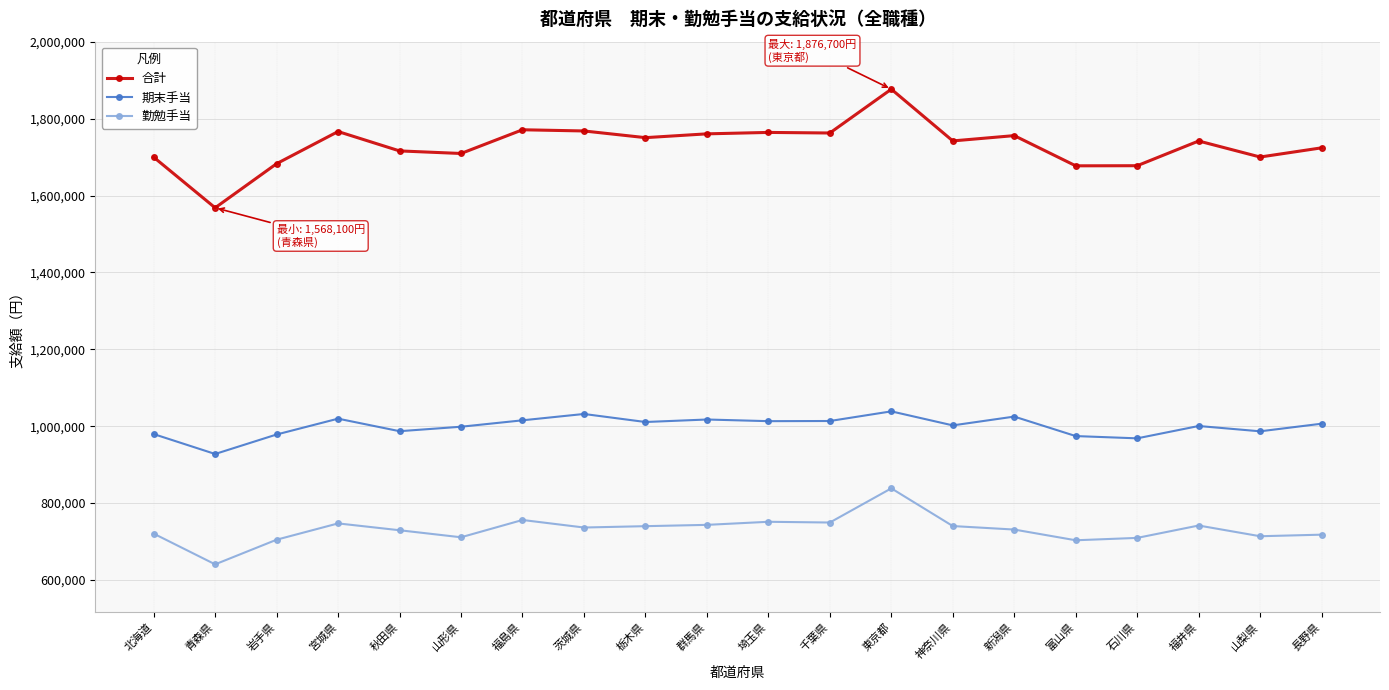

What are all the series names shown in the legend?

合計, 期末手当, 勤勉手当